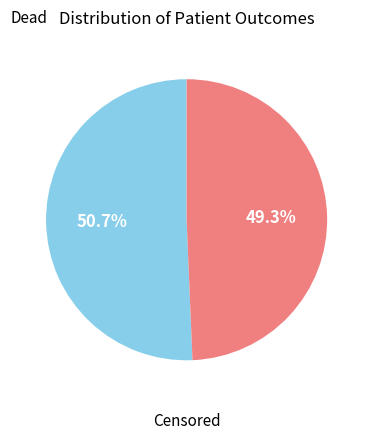

How many segments does this pie chart have?

2